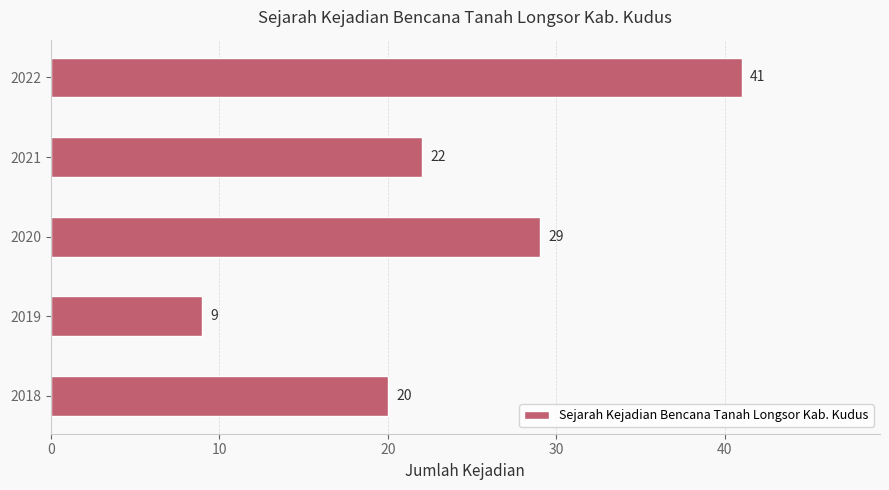

Does the chart contain stacked bars?

No